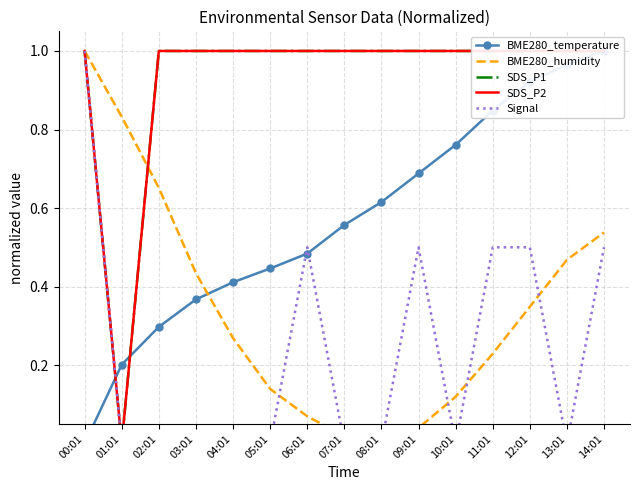

At which category does the chart reach its minimum across all series?

00:01